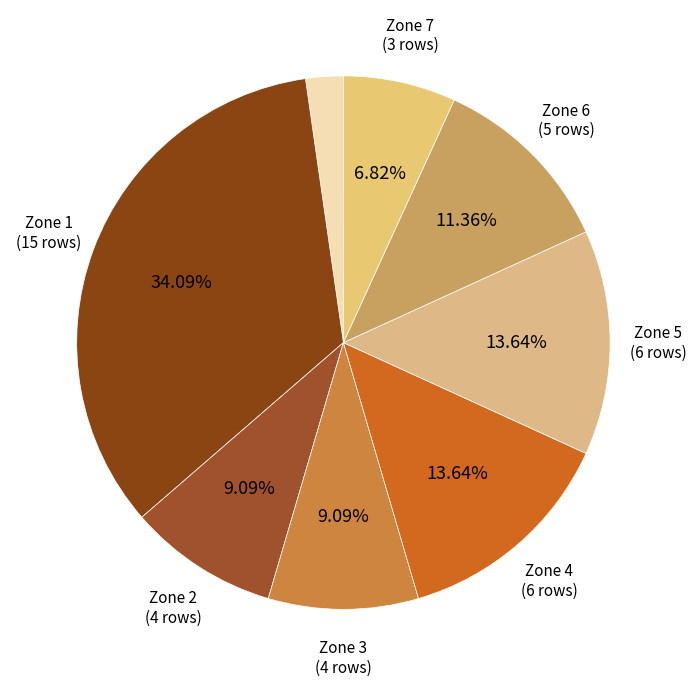

How many slices are in this pie chart?

8